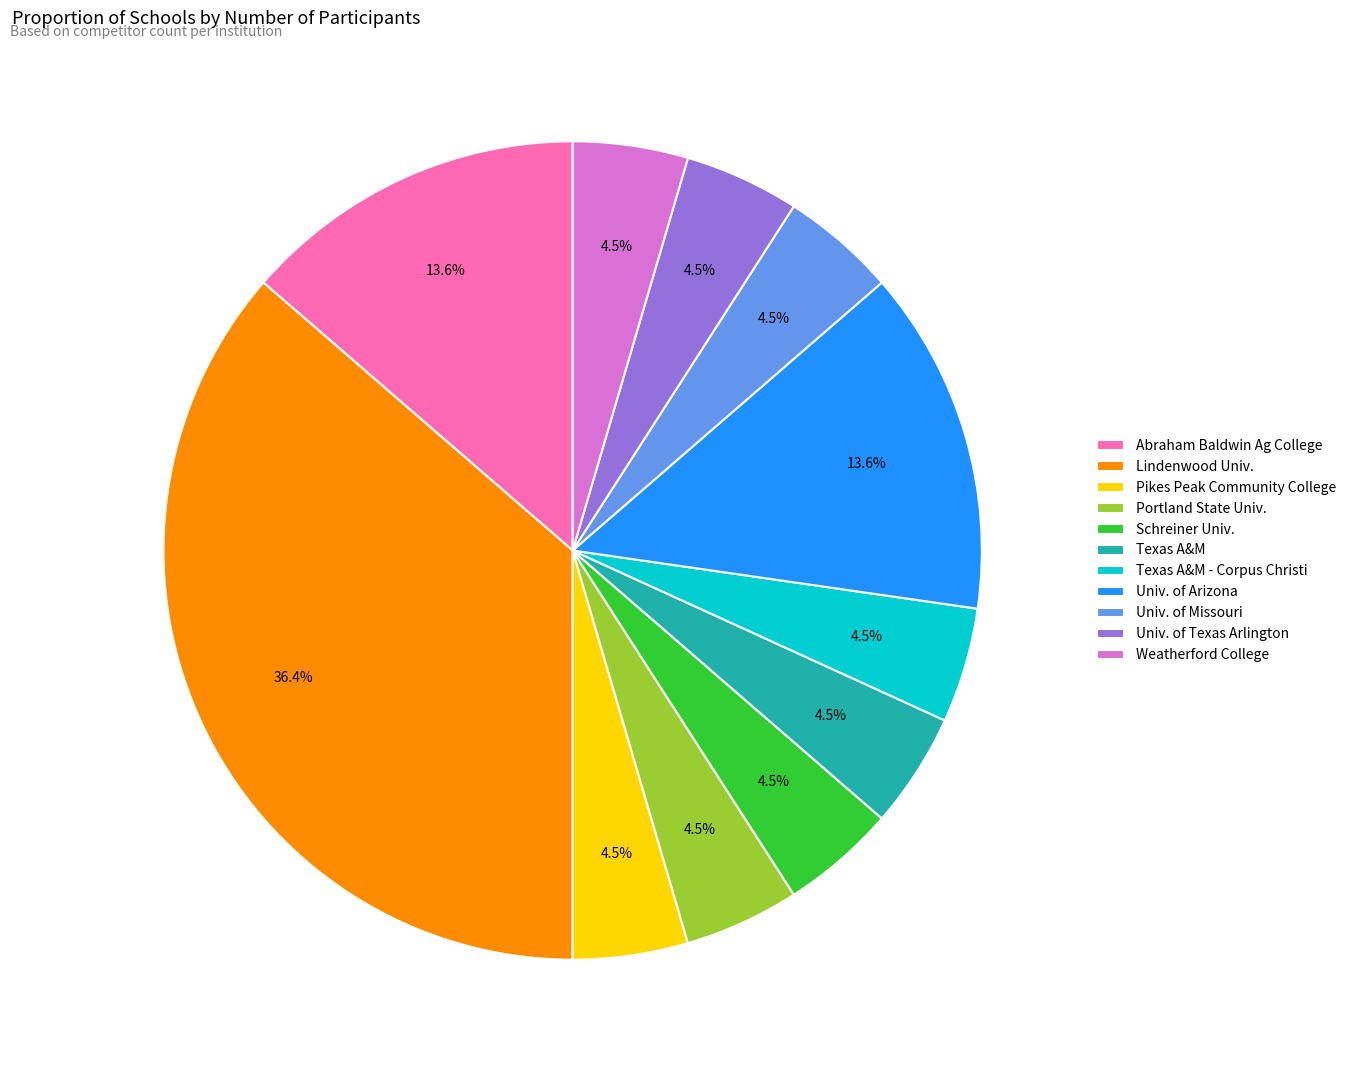

Approximately how many times larger is the value at Weatherford College compared to Univ. of Arizona?

0.3